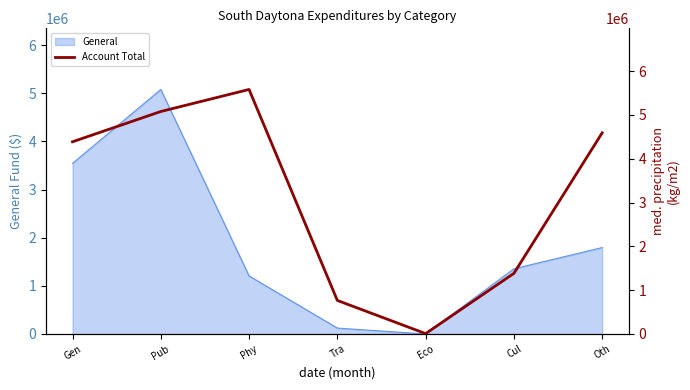

The General series shows 2563527 at Oth. True or false?

False